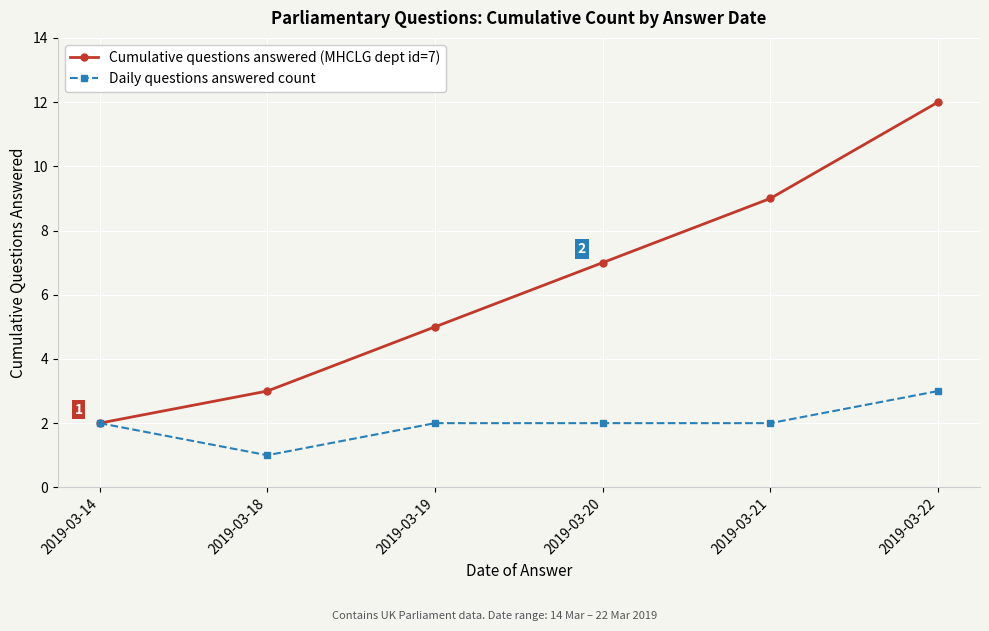

Which category has the lowest value in the Daily questions answered count series?

2019-03-18